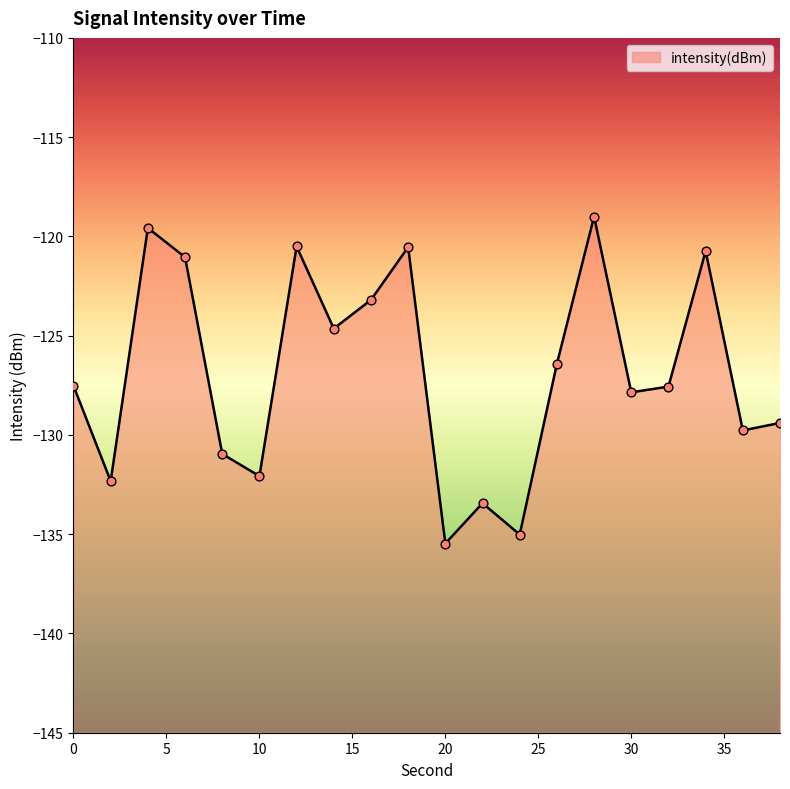

What is the change in value from 8 to 12?

+10.4